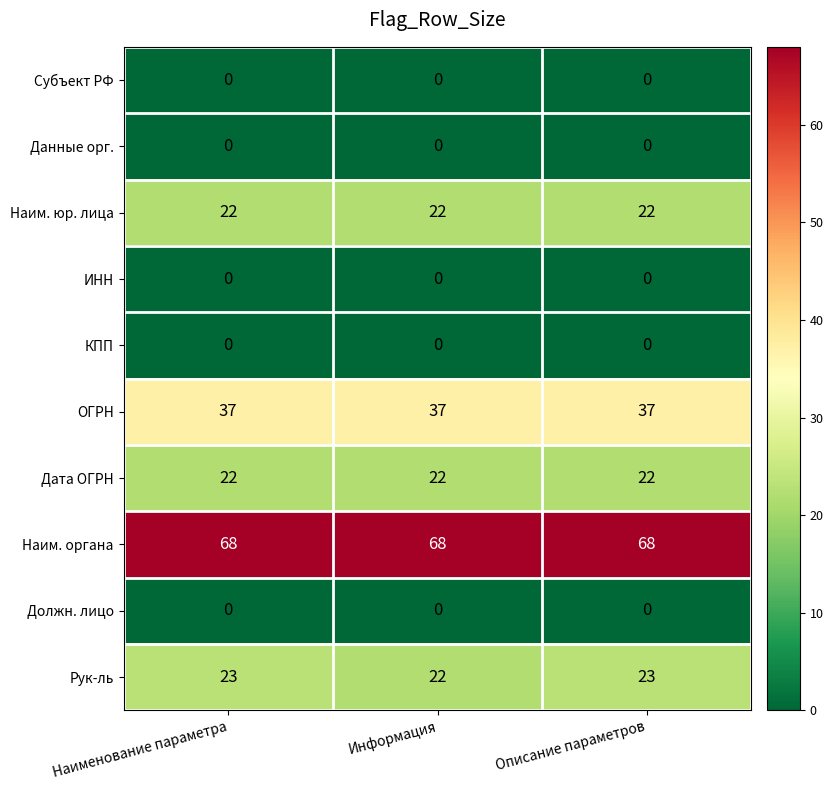

The Данные орг. series shows 0 at Информация. True or false?

True